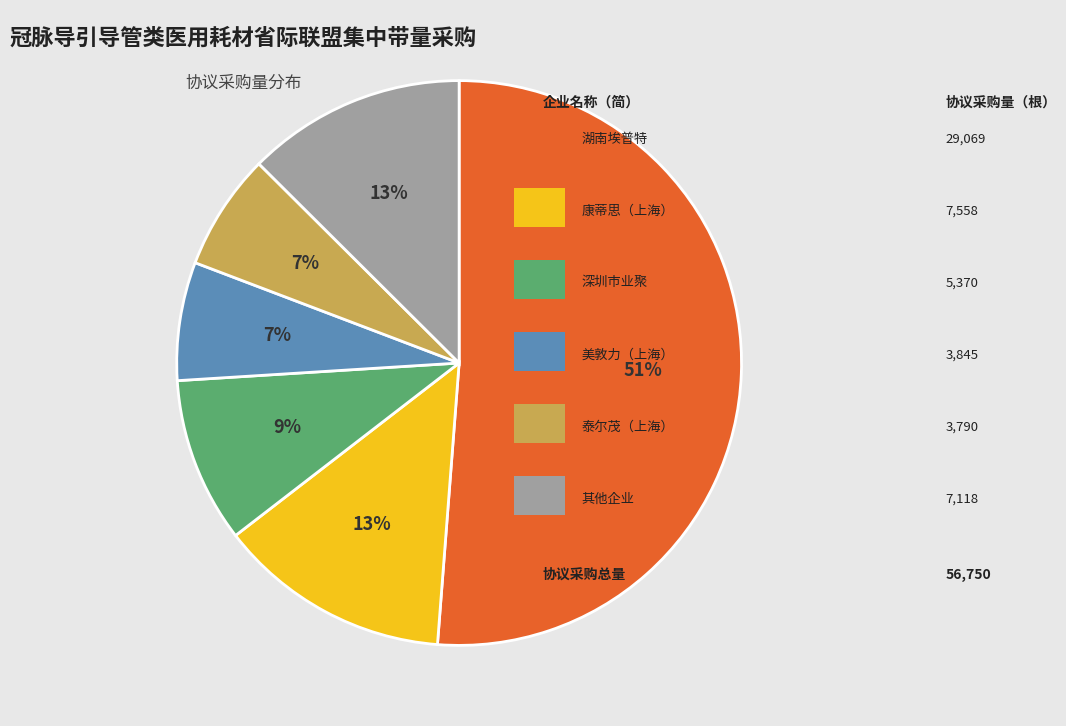

To the nearest percent, what is the average slice percentage?

17%